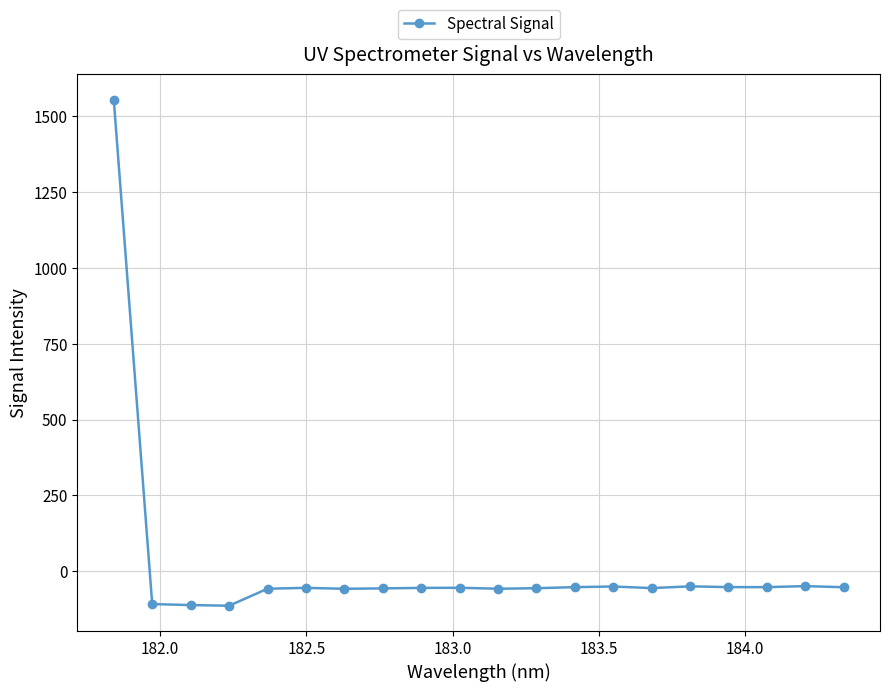

What is the greatest value displayed?

1555.1